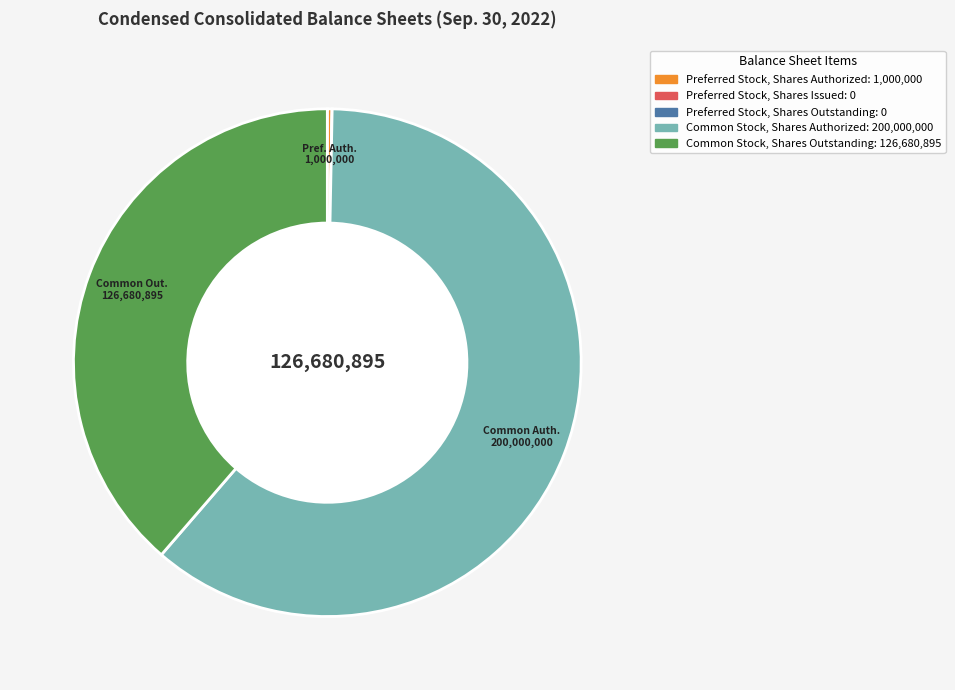

The Common Stock, Shares Outstanding slice represents 49% of the pie. True or false?

False